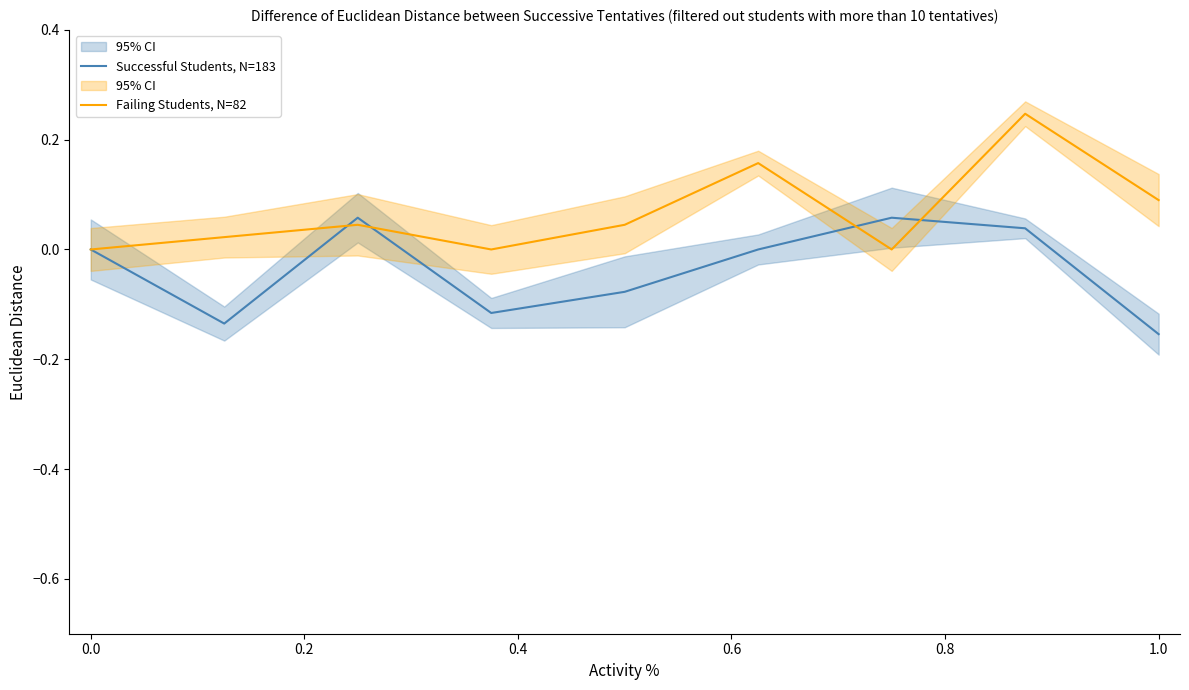

Does the chart have visible grid lines?

No